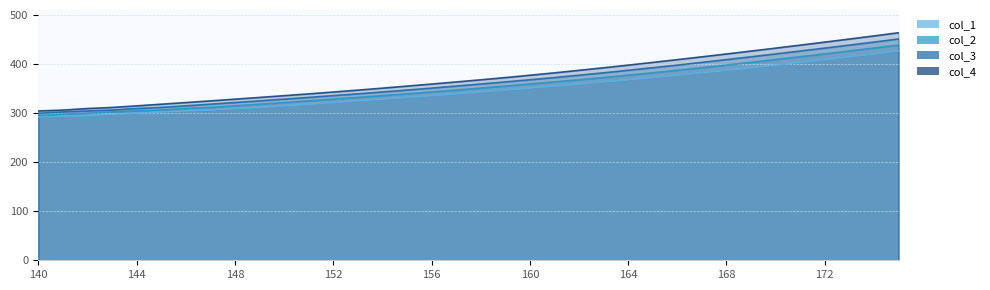

Which category has the lowest value in the col_2 series?

140